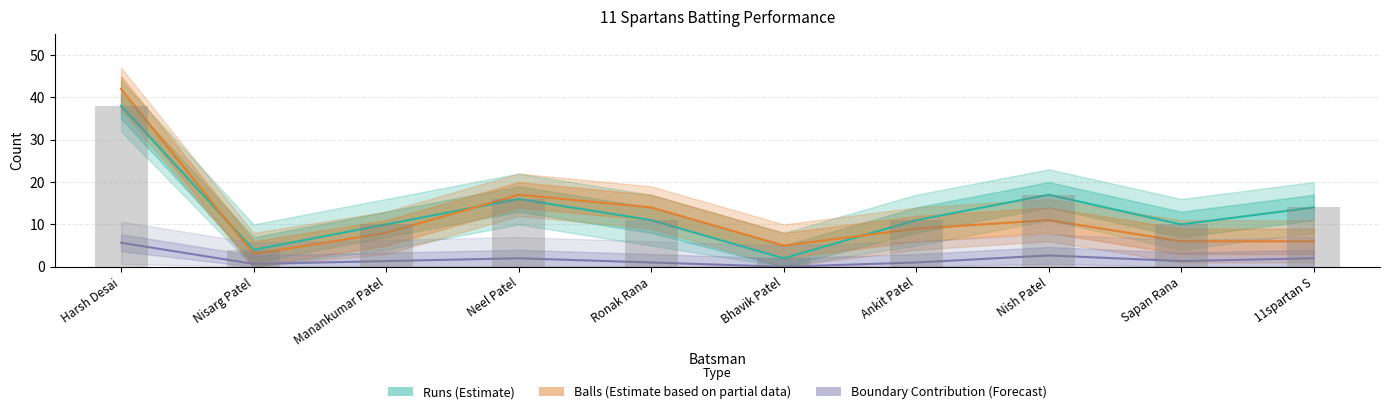

Which series has the widest spread of values?

Balls (Estimate based on partial data)